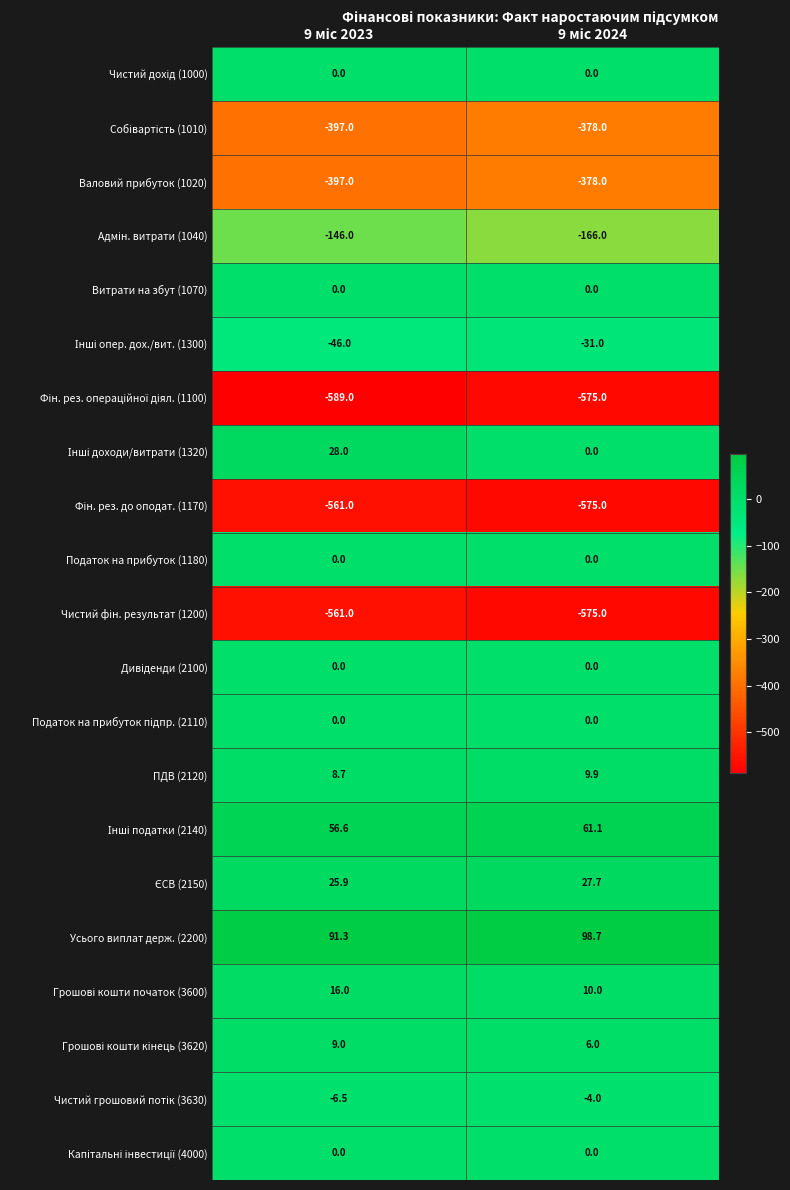

Which series has the largest total across all categories?

Усього виплат держ. (2200)